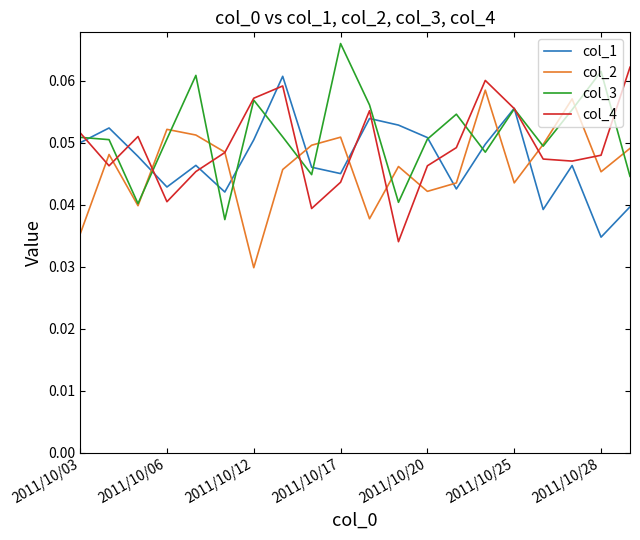

True or false: col_1 and col_2 cross at least once.

True